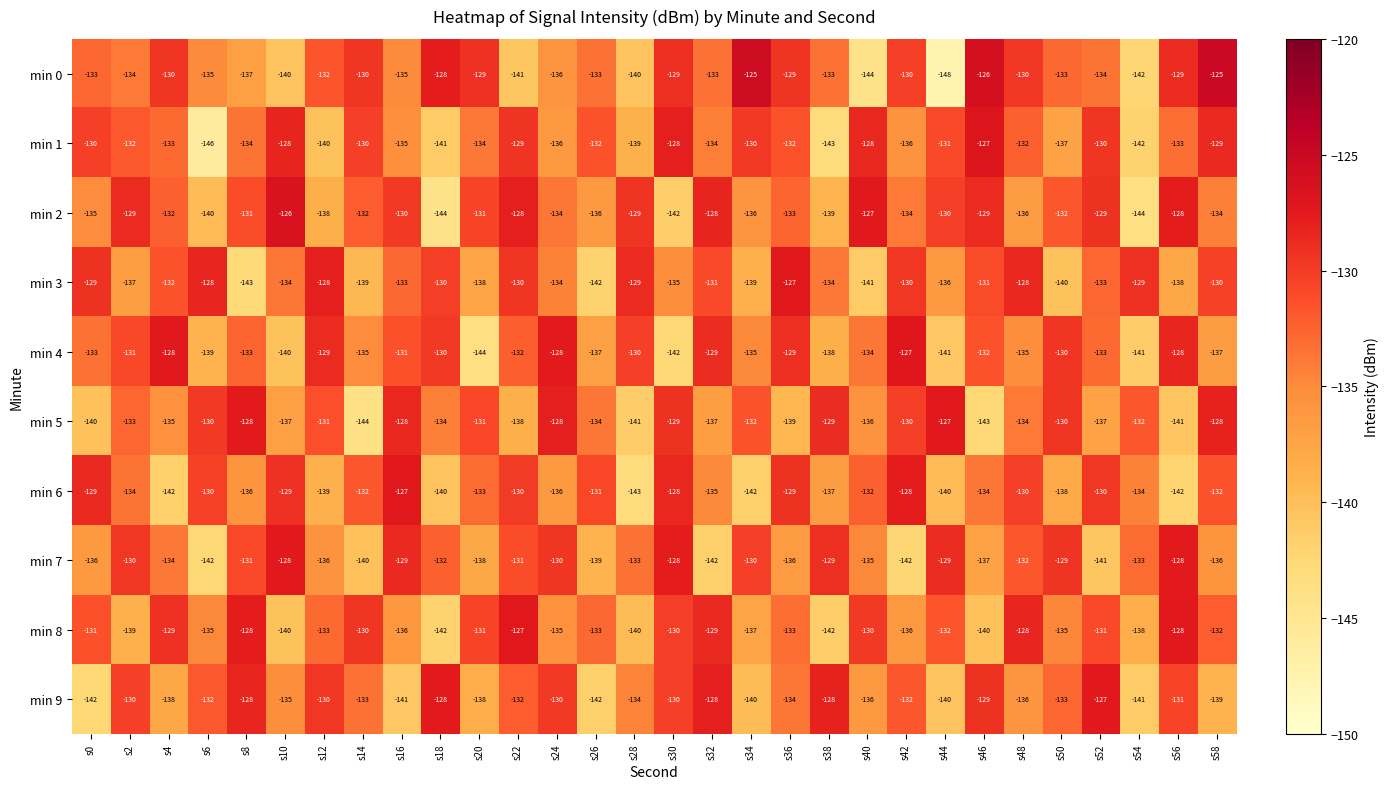

True or false: min 6 has a value of -132 at s58.

True